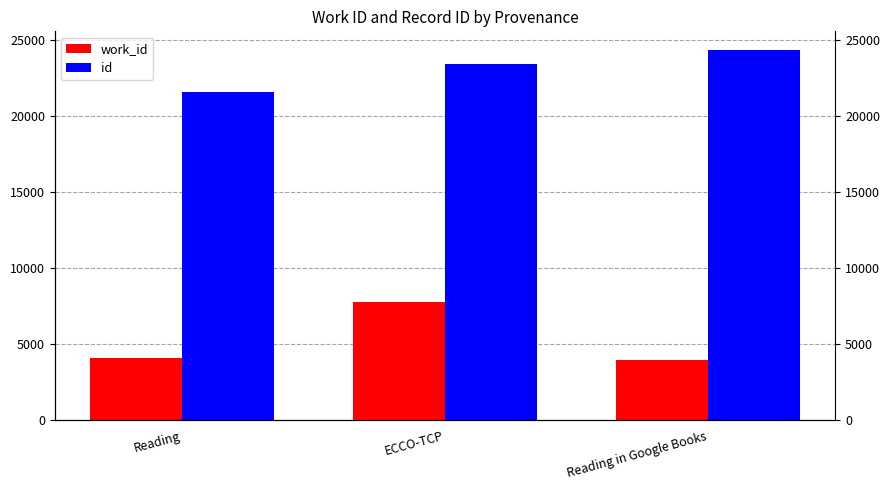

Which series has the largest total across all categories?

id